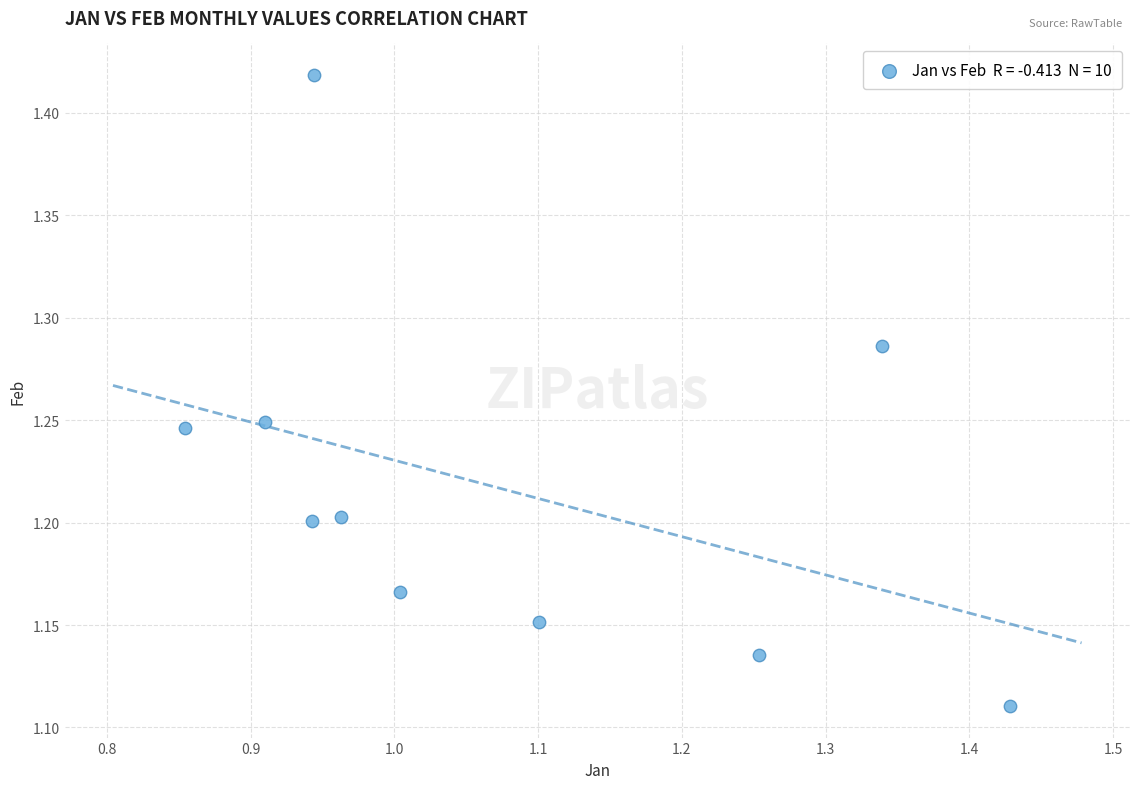

What is the range of Y values (max minus min)?

0.3